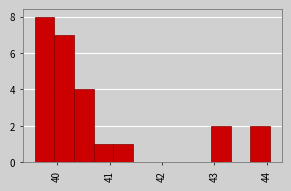

Read against the x-axis, roughly where is the centre of the tallest bar?

39.8